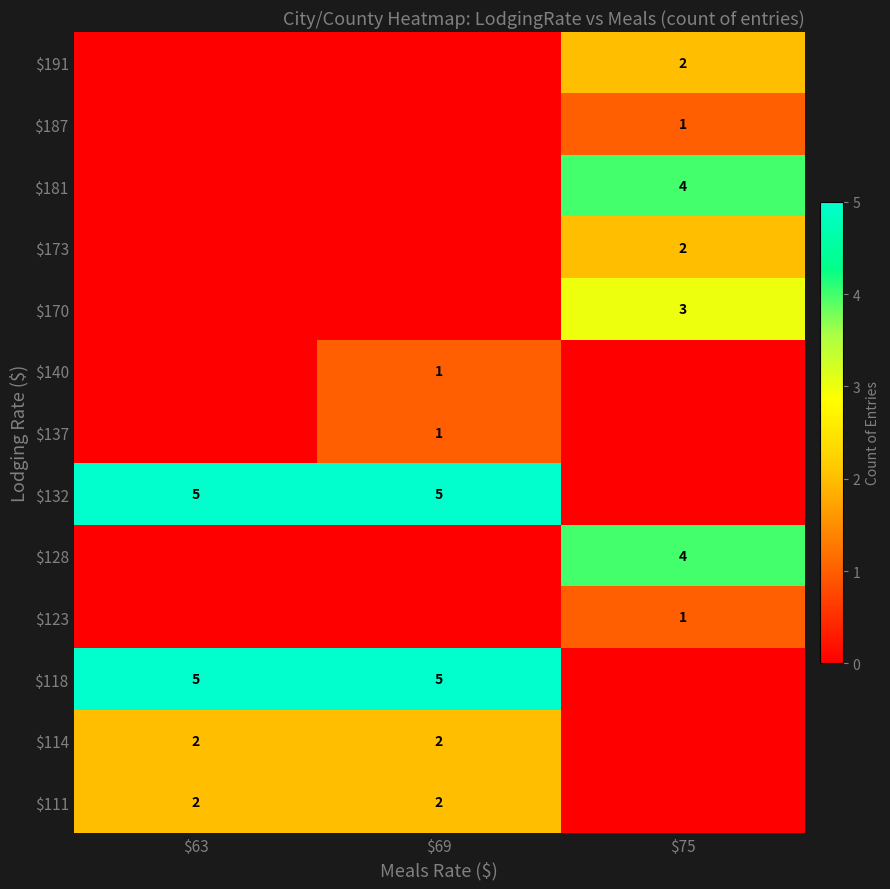

Which category has the lowest value in the $114 series?

$75